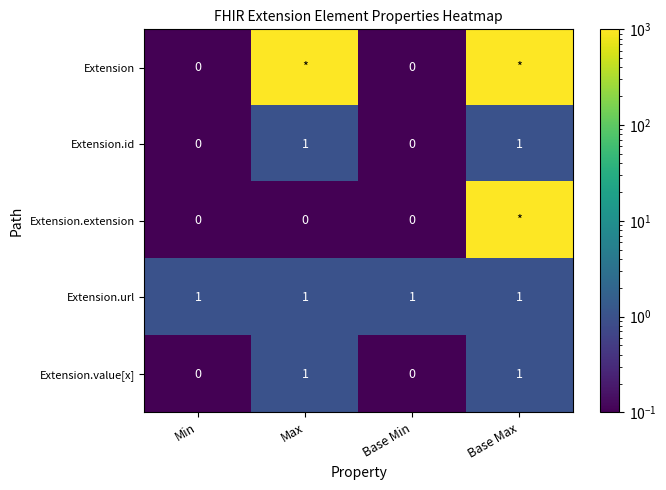

The Extension.value[x] series shows 1.5 at Max. True or false?

False